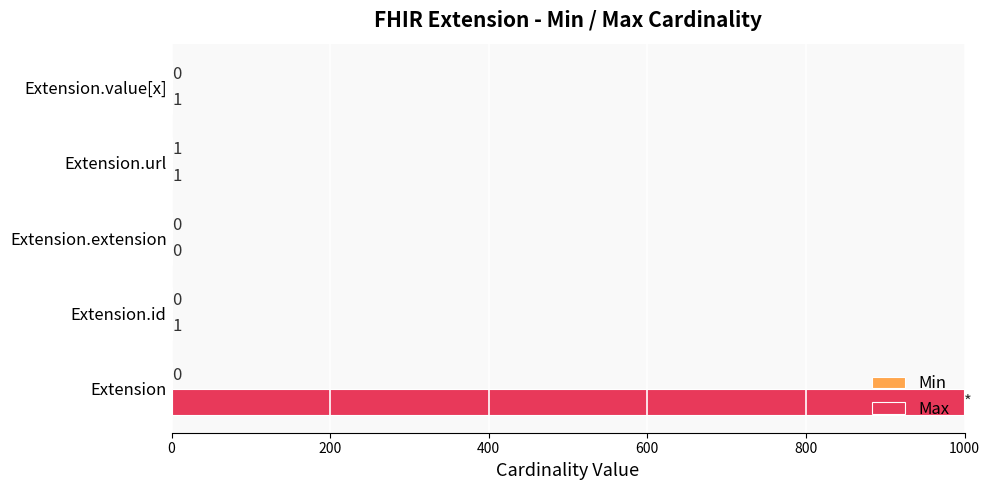

The value of Max at Extension.extension is 0. True or false?

True